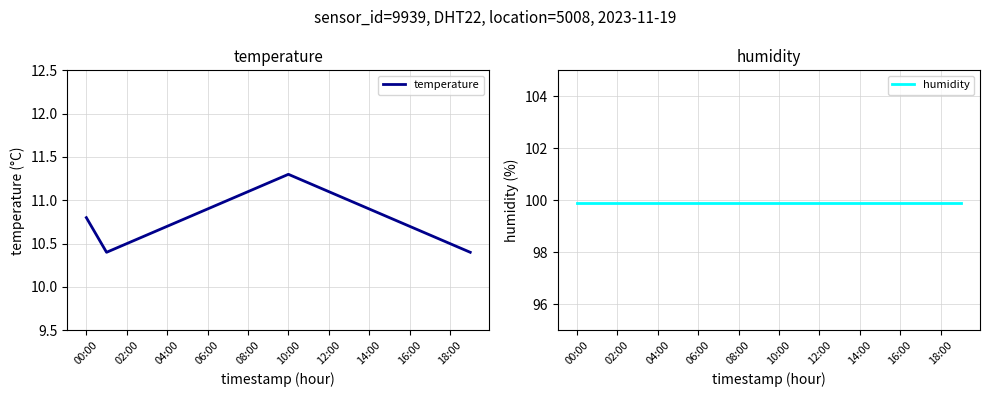

Is it true that temperature equals 17.5 at 10:00?

False